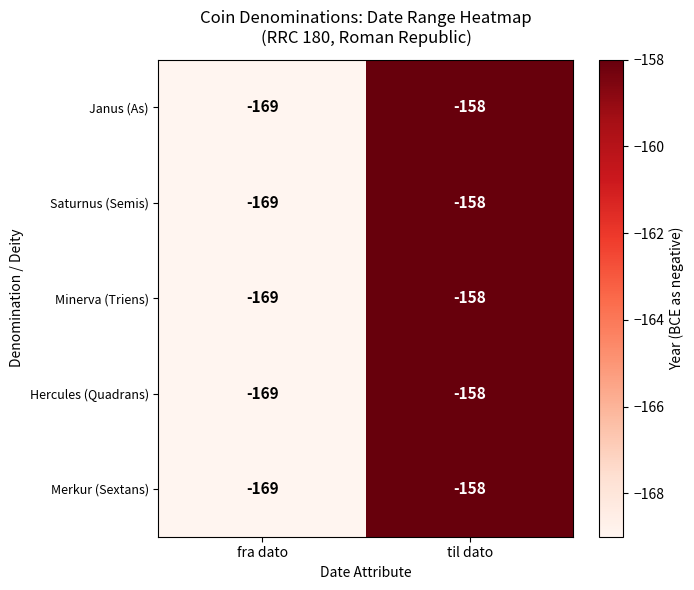

At which category is the sum across all series the highest?

til dato